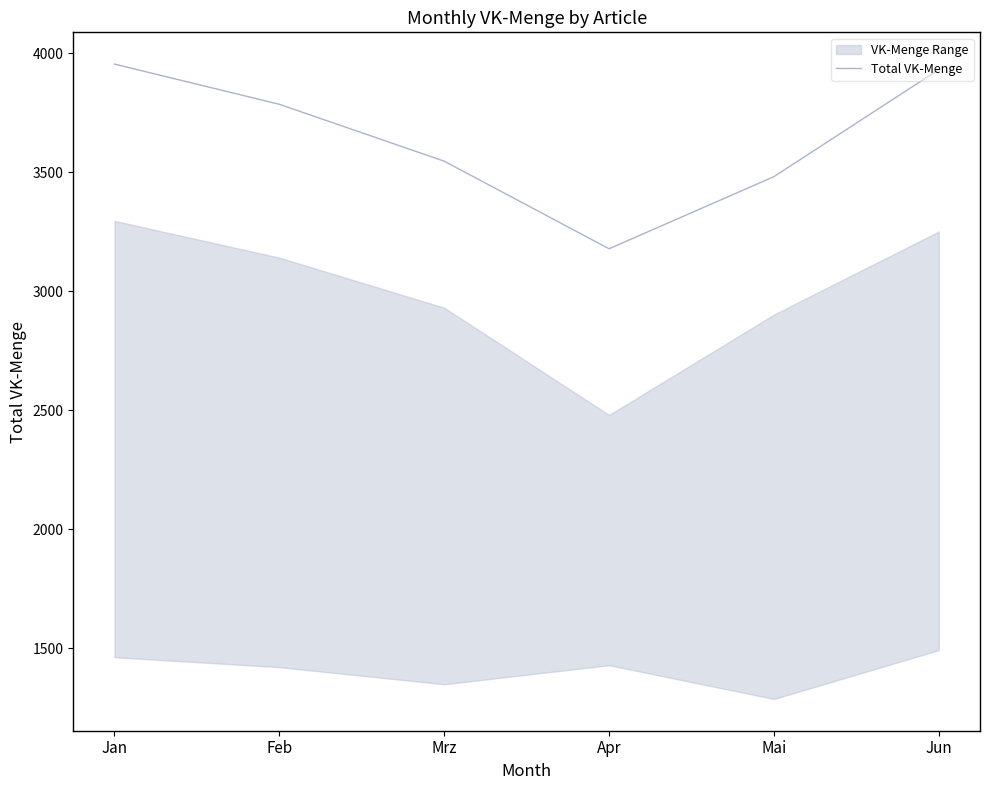

What is the difference between the values at Mrz and Feb?

239